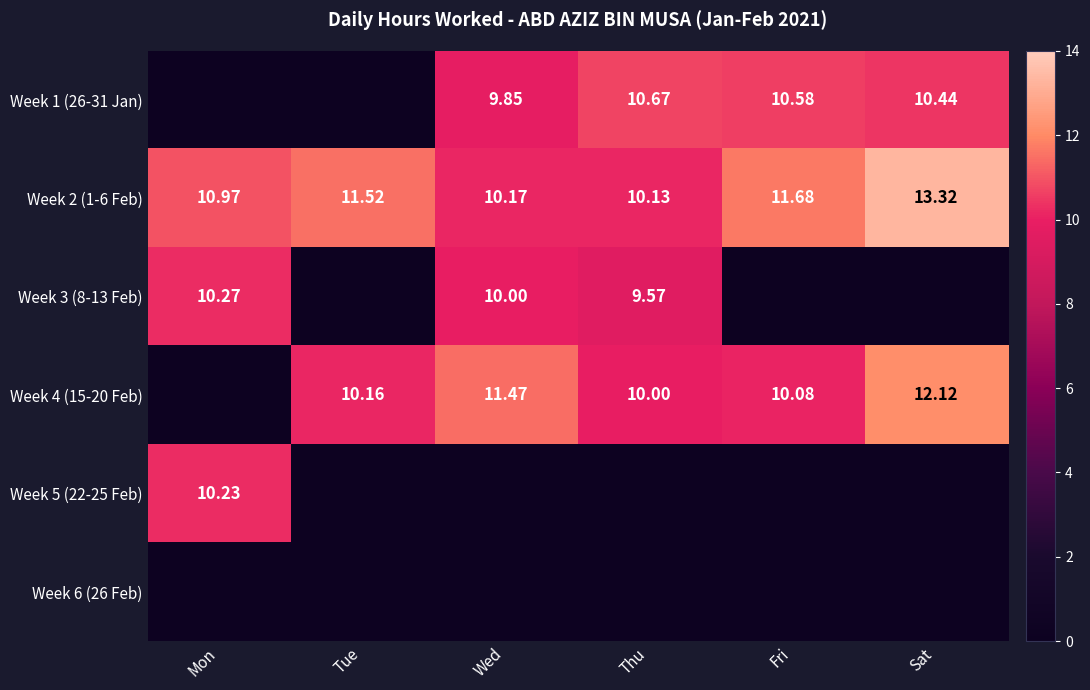

Is the value of Week 3 (8-13 Feb) at Mon greater than the value of Week 2 (1-6 Feb) at Mon?

No